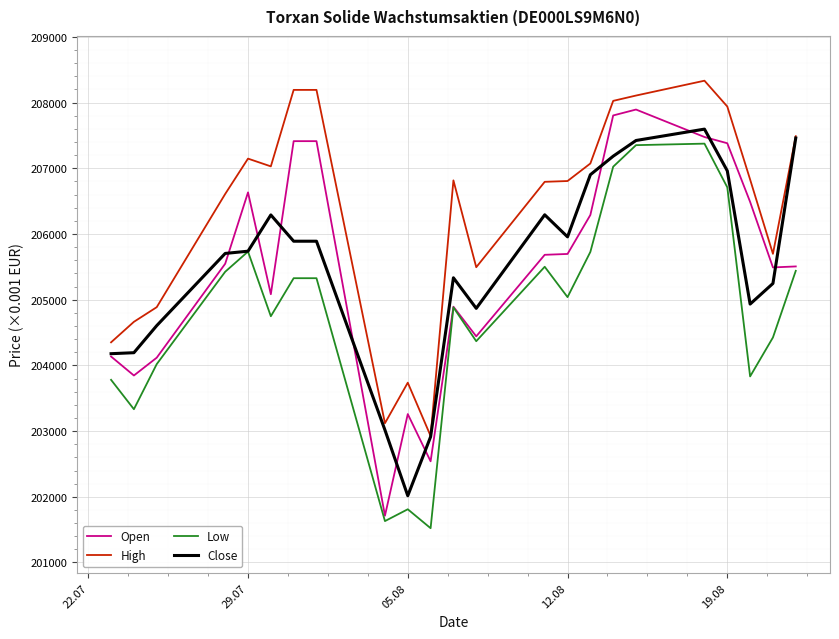

What is the sum of all High values?

4746258